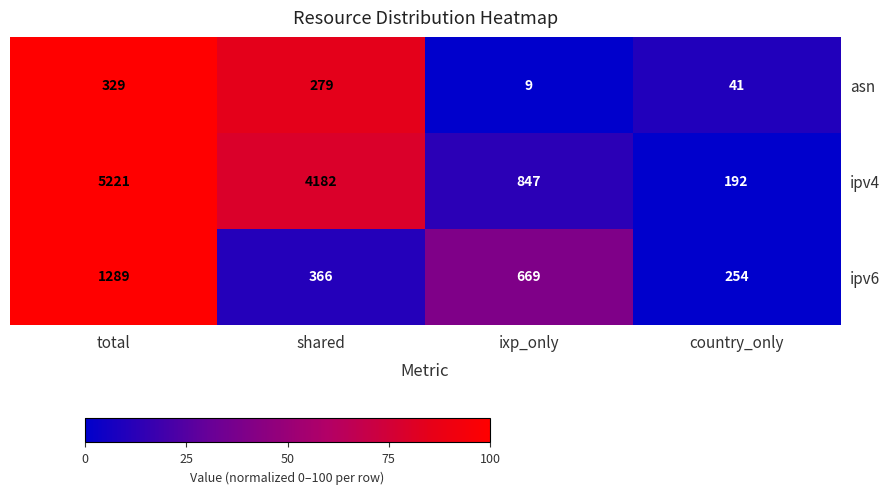

What is the difference between the highest and lowest values at shared?

3903